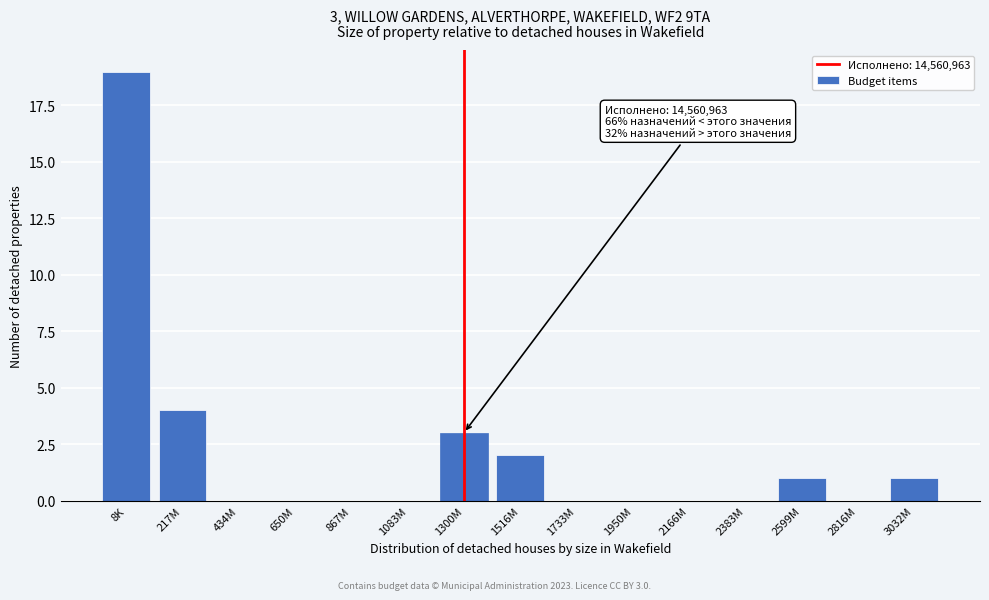

Reading left to right, what are all the values shown in this chart?

8K=19	217M=4	434M=0	650M=0	867M=0	1083M=0	1300M=3	1516M=2	1733M=0	1950M=0	2166M=0	2383M=0	2599M=1	2816M=0	3032M=1